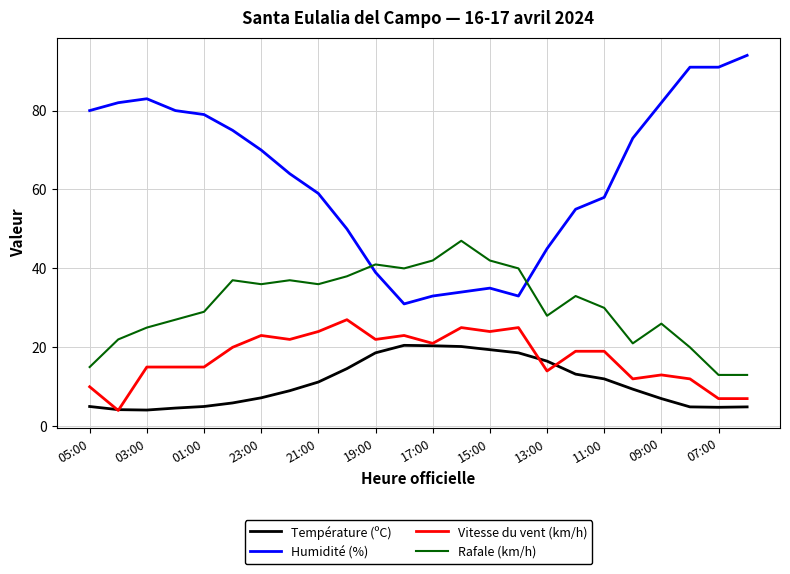

Which series has the largest range (max minus min)?

Humidité (%)